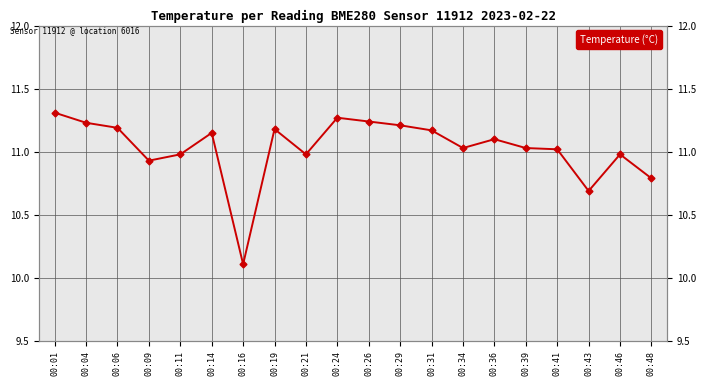

What is the difference between the maximum and minimum values?

1.2